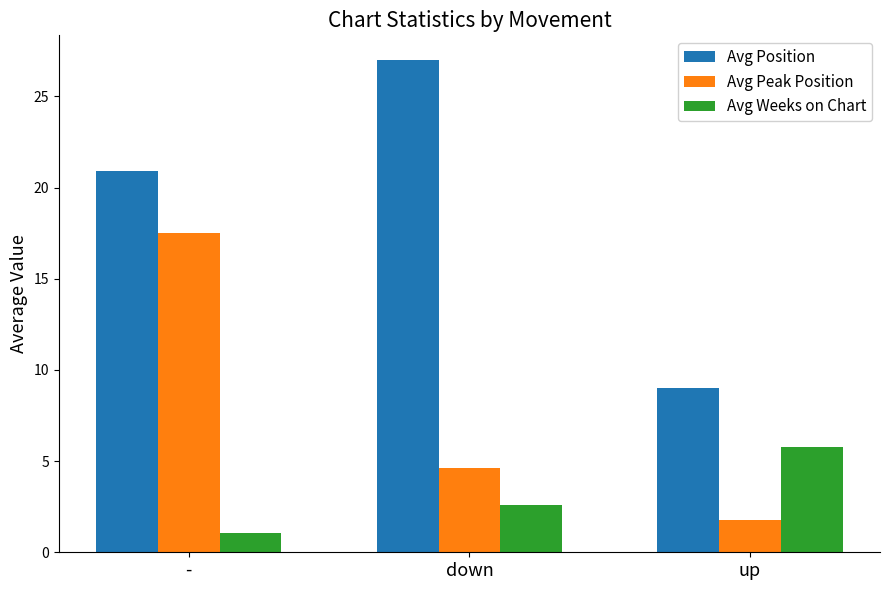

What is the total value across all series at up?

16.5